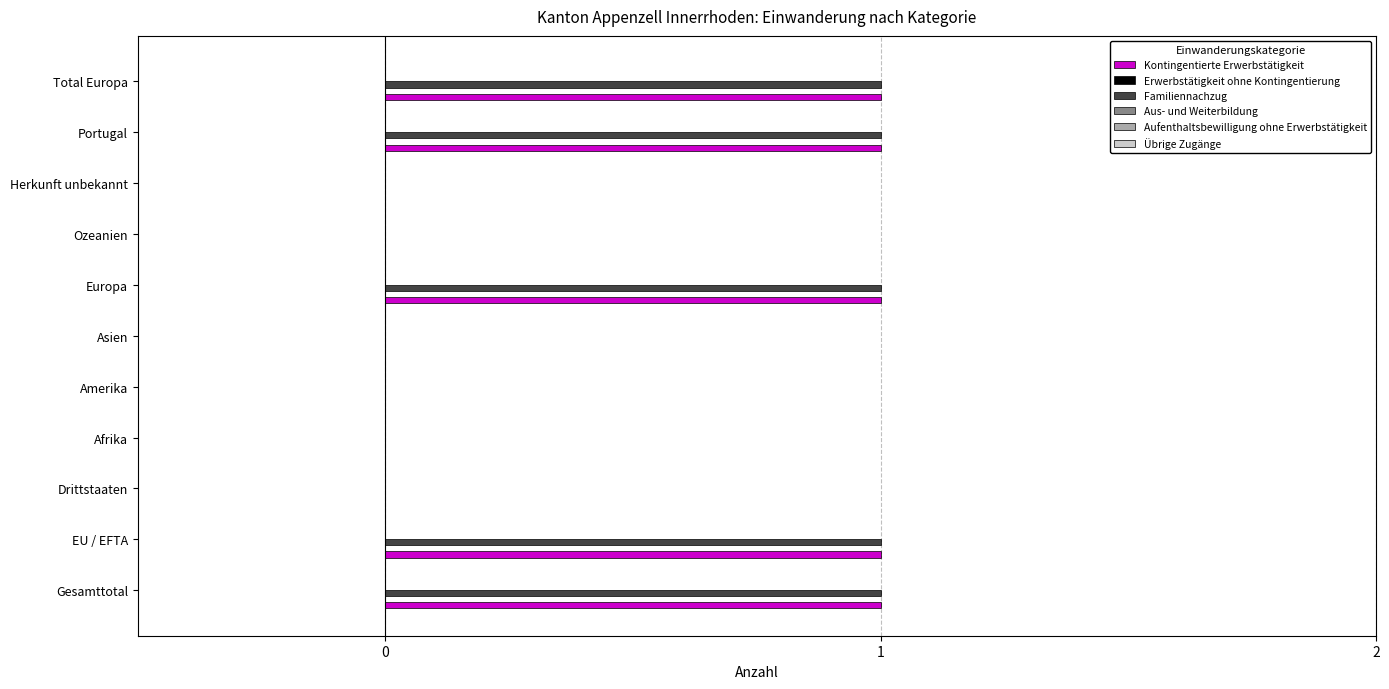

True or false: Kontingentierte Erwerbstätigkeit has a value of 0 at Afrika.

True